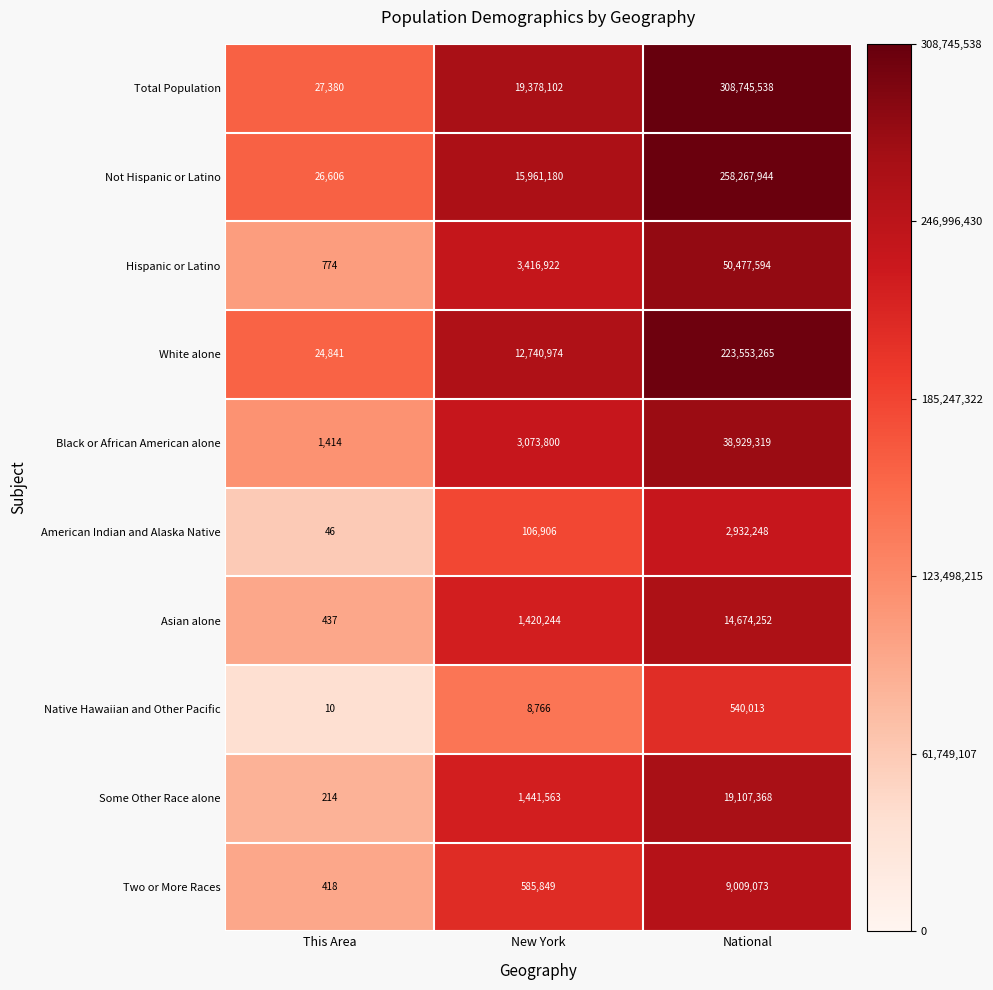

How many categories are shown in the chart?

3